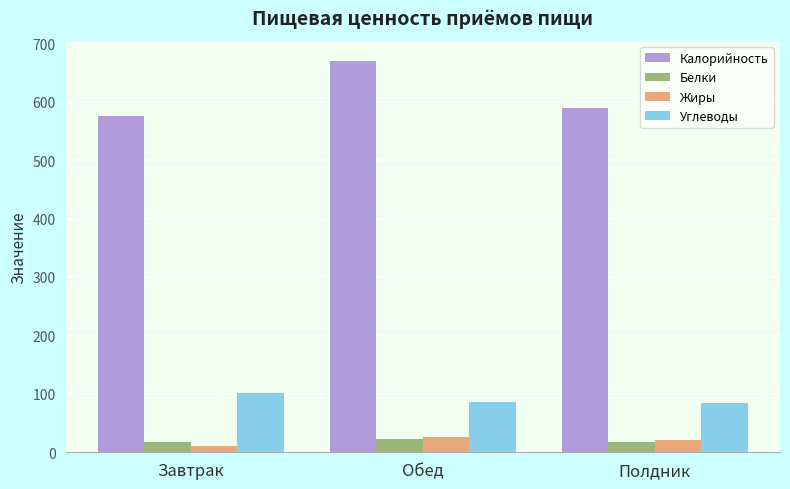

How many data points in Жиры are above 20?

2